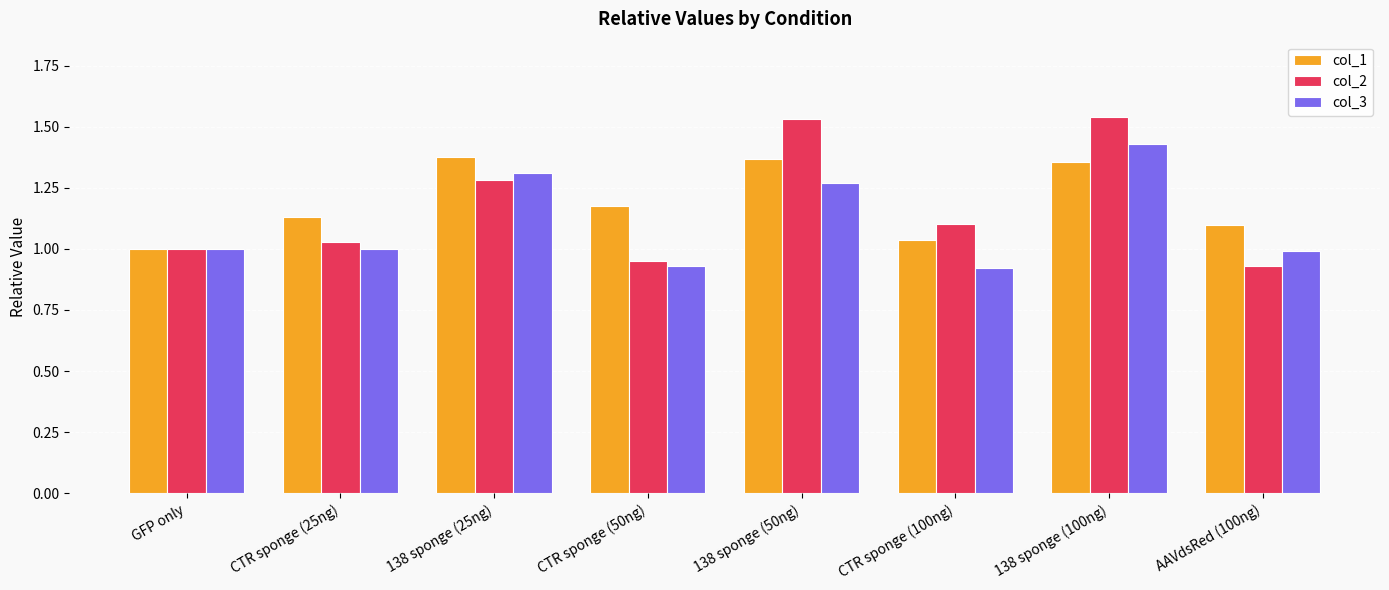

What is the label of the 3rd bar from the left?

138 sponge (25ng)